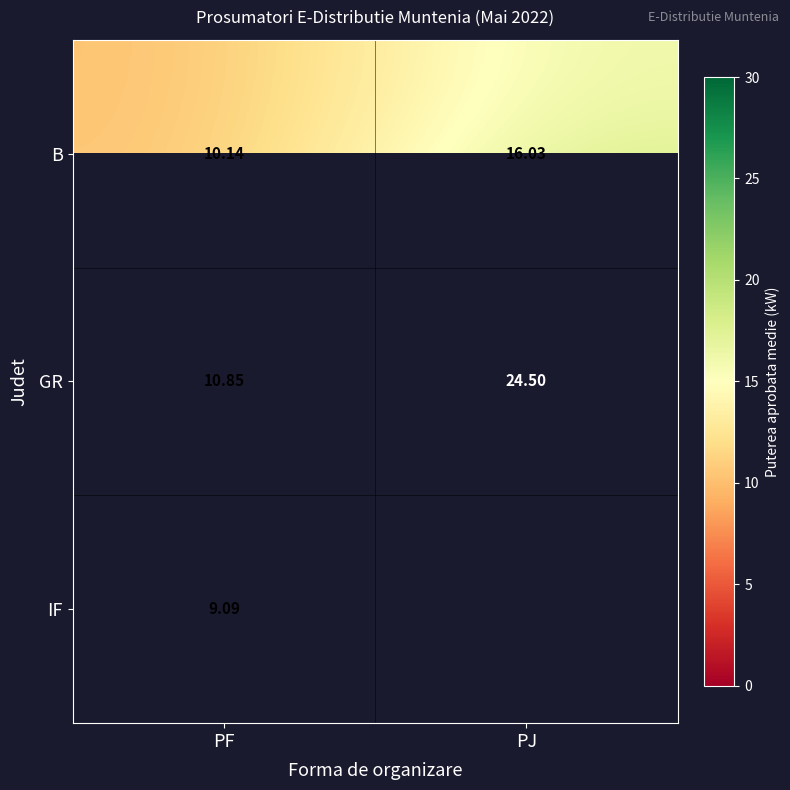

What is the minimum value shown in the chart?

9.1